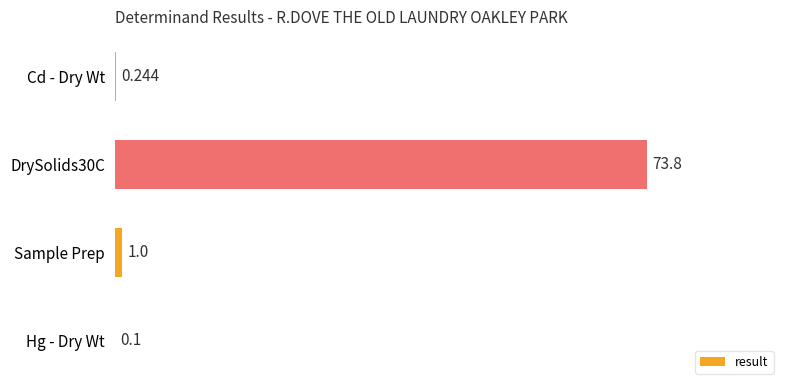

At which label is the value closest to 36?

Sample Prep